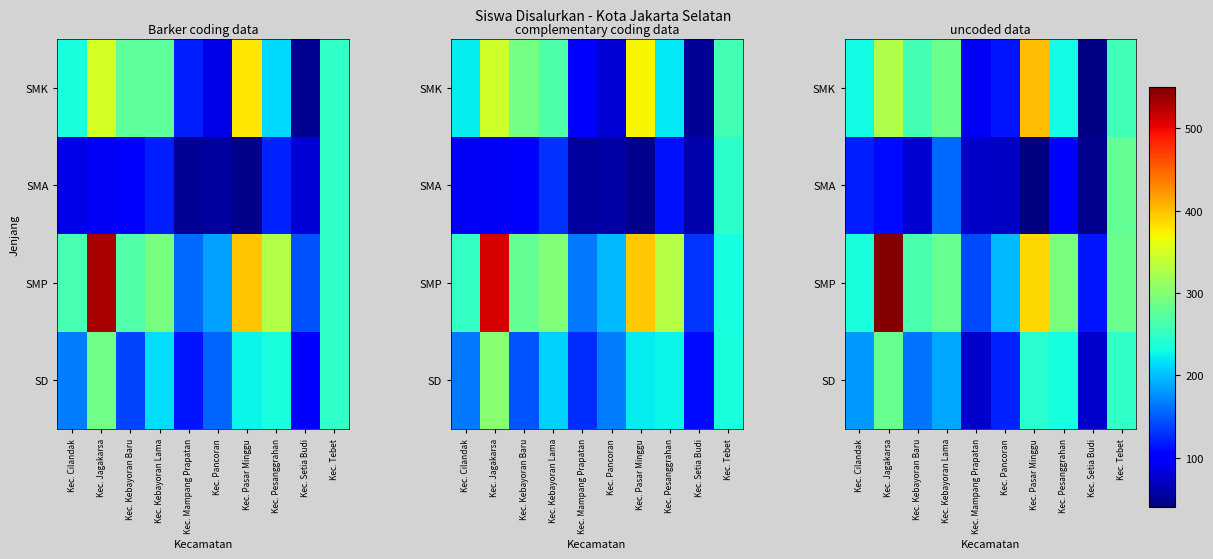

The value of SD at Kec. Pasar Minggu is 141.8. True or false?

False